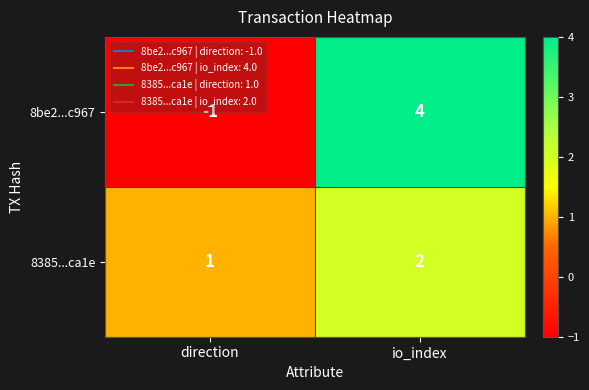

True or false: 8385...ca1e has a value of 2 at direction.

False